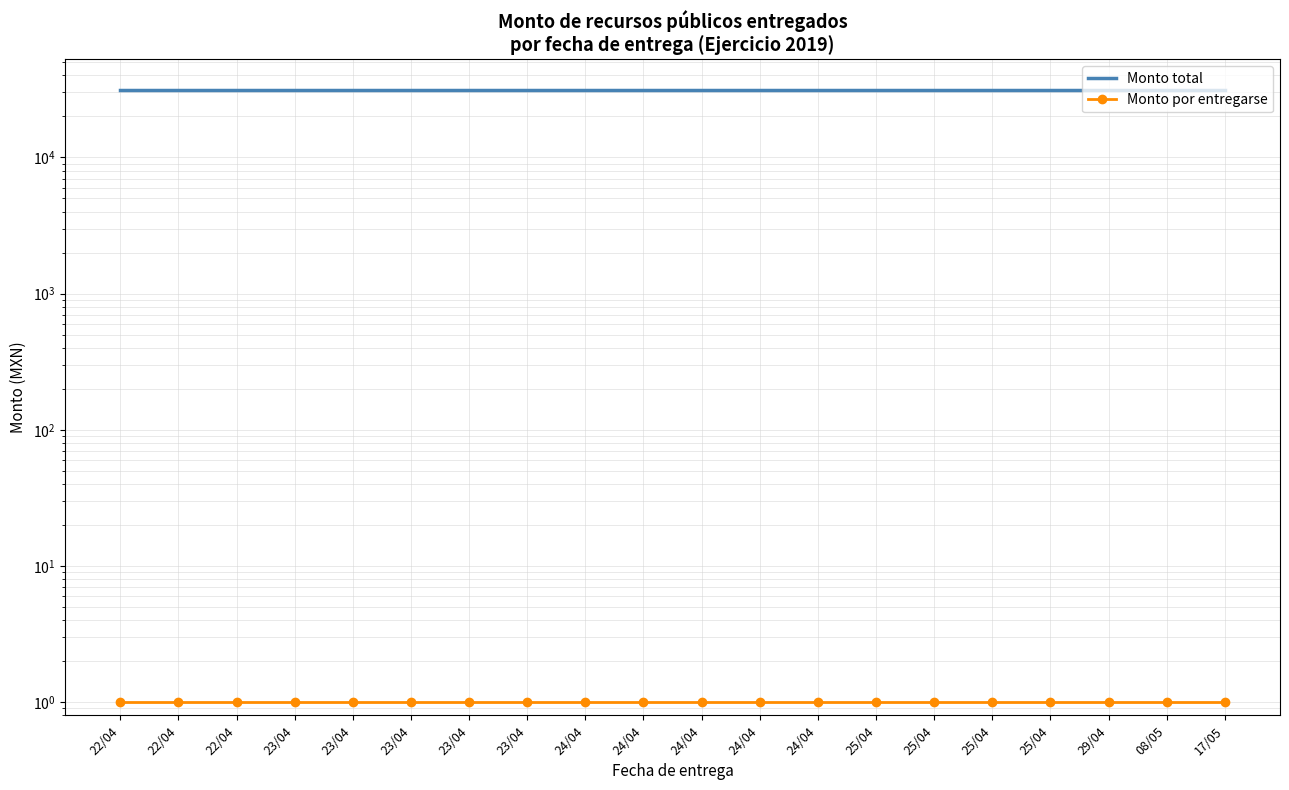

True or false: Monto total and Monto por entregarse intersect in this chart.

False